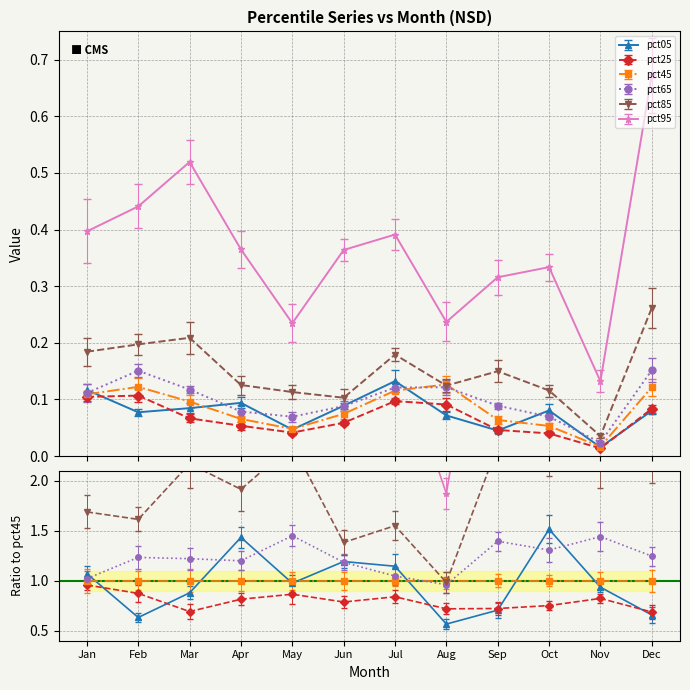

Reading left to right, list all the values displayed in this chart.

pct05: Jan=0.1	Feb=0.1	Mar=0.1	Apr=0.1	May=0.0	Jun=0.1	Jul=0.1	Aug=0.1	Sep=0.0	Oct=0.1	Nov=0.0	Dec=0.1
pct25: Jan=0.1	Feb=0.1	Mar=0.1	Apr=0.1	May=0.0	Jun=0.1	Jul=0.1	Aug=0.1	Sep=0.0	Oct=0.0	Nov=0.0	Dec=0.1
pct45: Jan=0.1	Feb=0.1	Mar=0.1	Apr=0.1	May=0.0	Jun=0.1	Jul=0.1	Aug=0.1	Sep=0.1	Oct=0.1	Nov=0.0	Dec=0.1
pct65: Jan=0.1	Feb=0.2	Mar=0.1	Apr=0.1	May=0.1	Jun=0.1	Jul=0.1	Aug=0.1	Sep=0.1	Oct=0.1	Nov=0.0	Dec=0.2
pct85: Jan=0.2	Feb=0.2	Mar=0.2	Apr=0.1	May=0.1	Jun=0.1	Jul=0.2	Aug=0.1	Sep=0.1	Oct=0.1	Nov=0.0	Dec=0.3
pct95: Jan=0.4	Feb=0.4	Mar=0.5	Apr=0.4	May=0.2	Jun=0.4	Jul=0.4	Aug=0.2	Sep=0.3	Oct=0.3	Nov=0.1	Dec=0.7